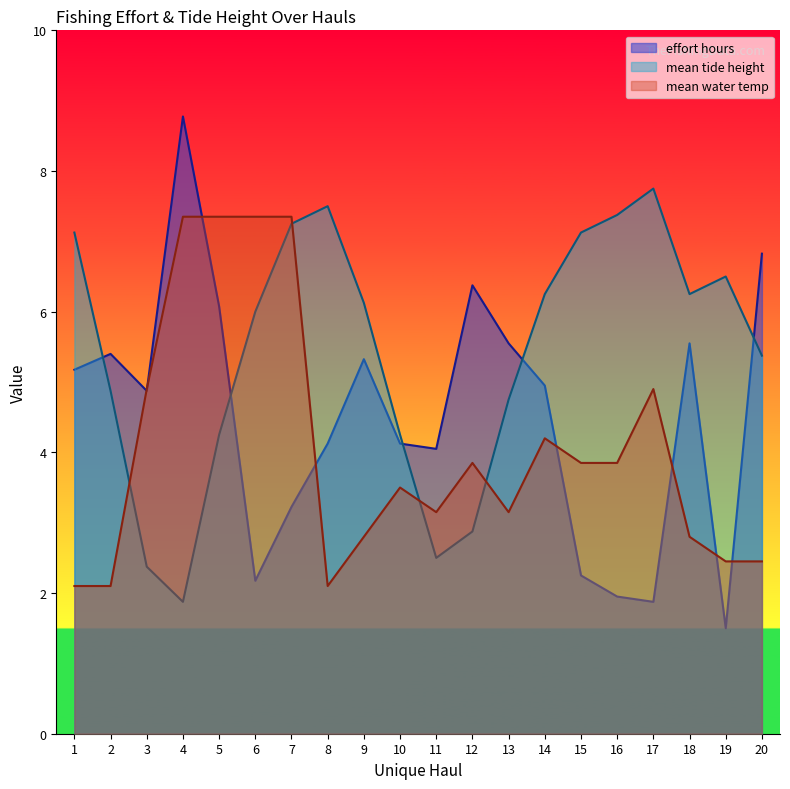

What is the value of the mean water temp point at the 11th from the left?

3.1